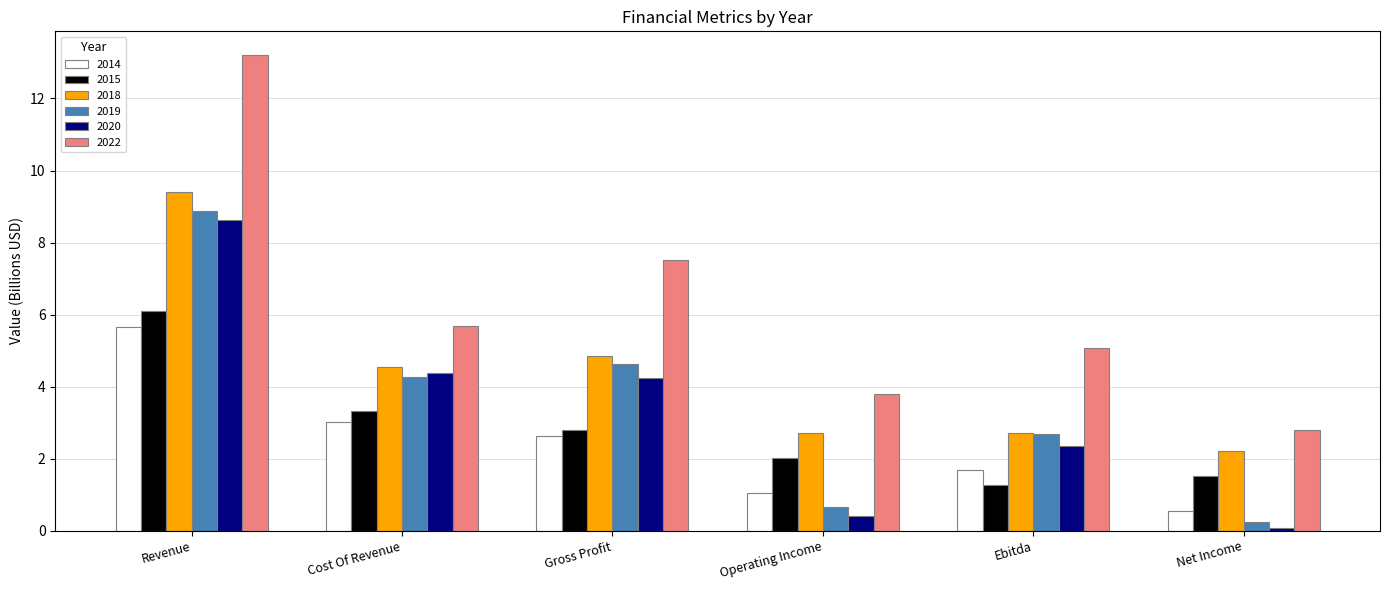

At which label does 2015 reach its peak?

Revenue